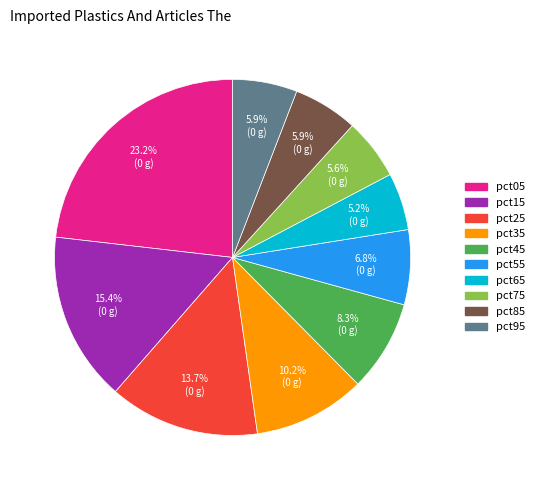

Is pct85 the majority of the pie?

No